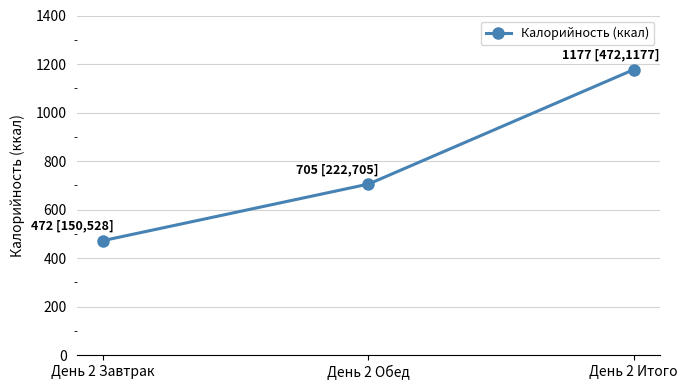

Count the number of categories in the chart.

3